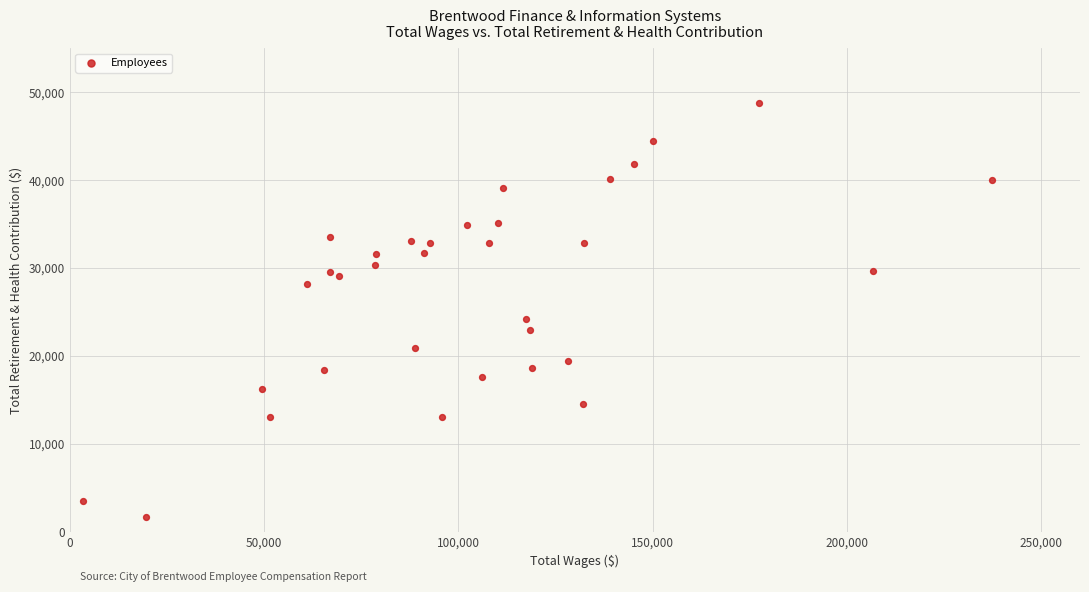

What Y value in the scatter plot is closest to 25189?

24139